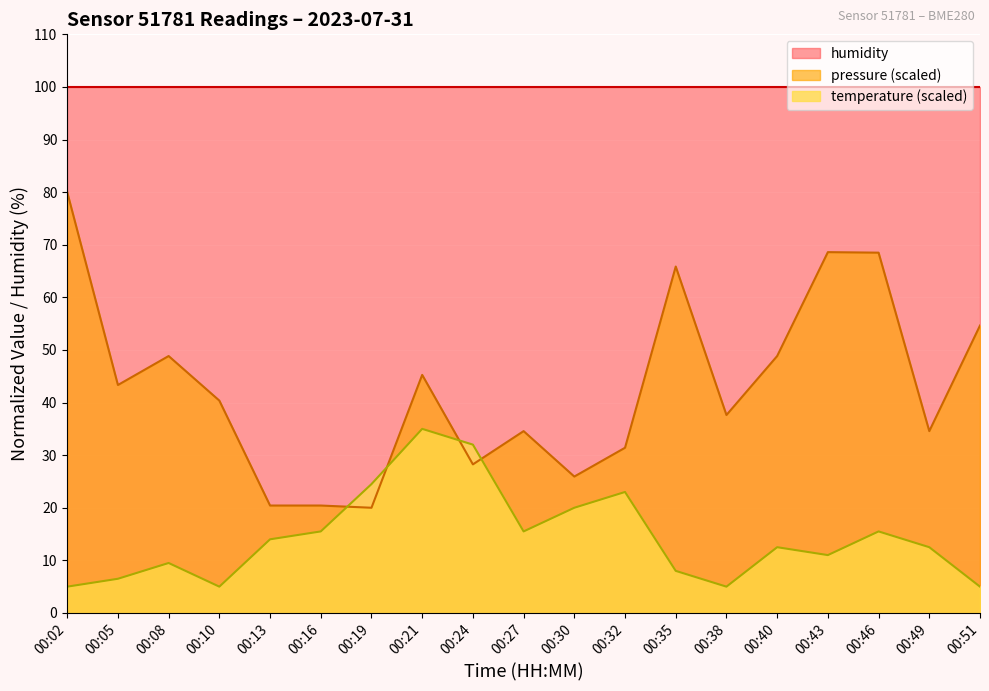

Read the pressure value at 00:27.

34.6